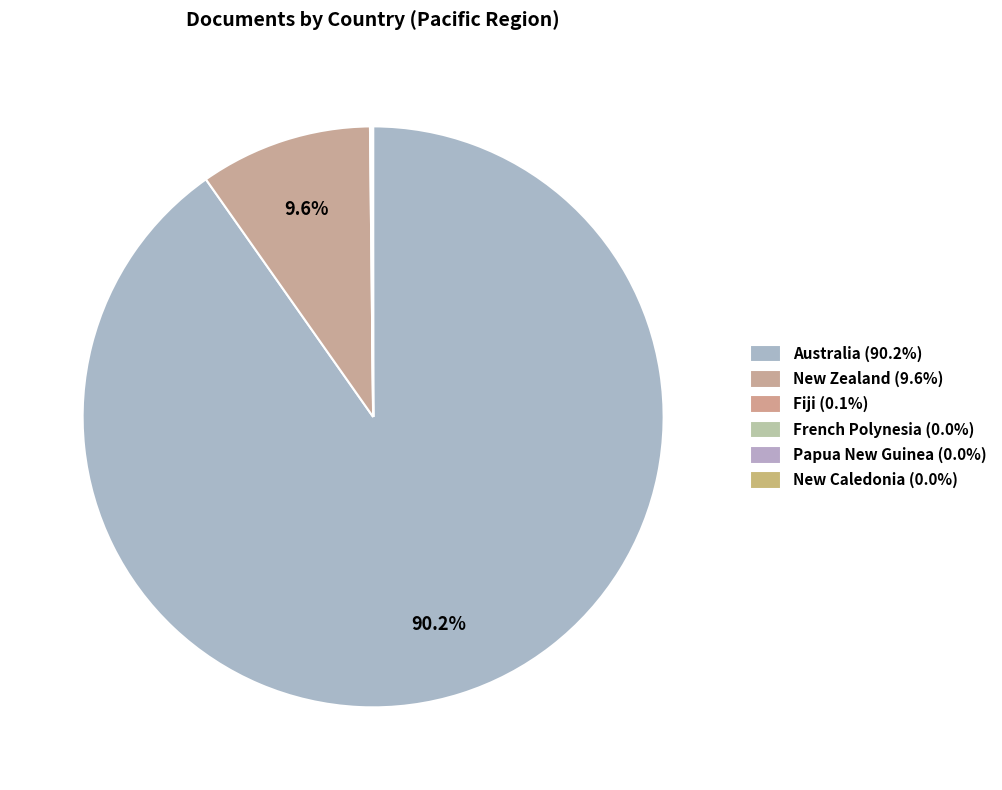

Rank the categories by value from highest to lowest.

Australia, New Zealand, Fiji, French Polynesia, Papua New Guinea, New Caledonia